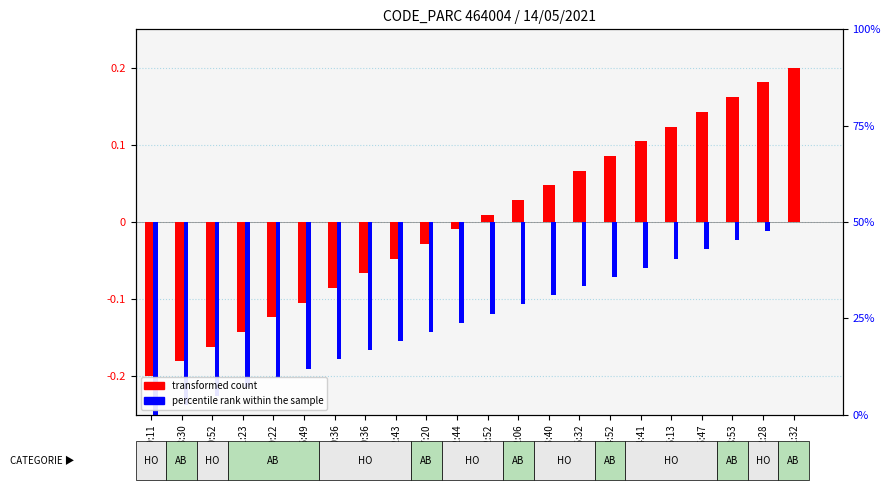

Reading right to left, what are all the values shown in this chart?

transformed count: 11:32=0.2	12:28=0.2	08:53=0.2	15:47=0.1	16:13=0.1	14:41=0.1	14:52=0.1	16:32=0.1	13:40=0.0	12:06=0.0	12:52=0.0	12:44=-0.0	07:20=-0.0	12:43=-0.0	10:36=-0.1	10:36=-0.1	06:49=-0.1	09:22=-0.1	11:23=-0.1	10:52=-0.2	18:30=-0.2	09:11=-0.2
percentile rank within the sample: 11:32=0.0	12:28=-0.0	08:53=-0.0	15:47=-0.0	16:13=-0.0	14:41=-0.1	14:52=-0.1	16:32=-0.1	13:40=-0.1	12:06=-0.1	12:52=-0.1	12:44=-0.1	07:20=-0.1	12:43=-0.2	10:36=-0.2	10:36=-0.2	06:49=-0.2	09:22=-0.2	11:23=-0.2	10:52=-0.2	18:30=-0.2	09:11=-0.2